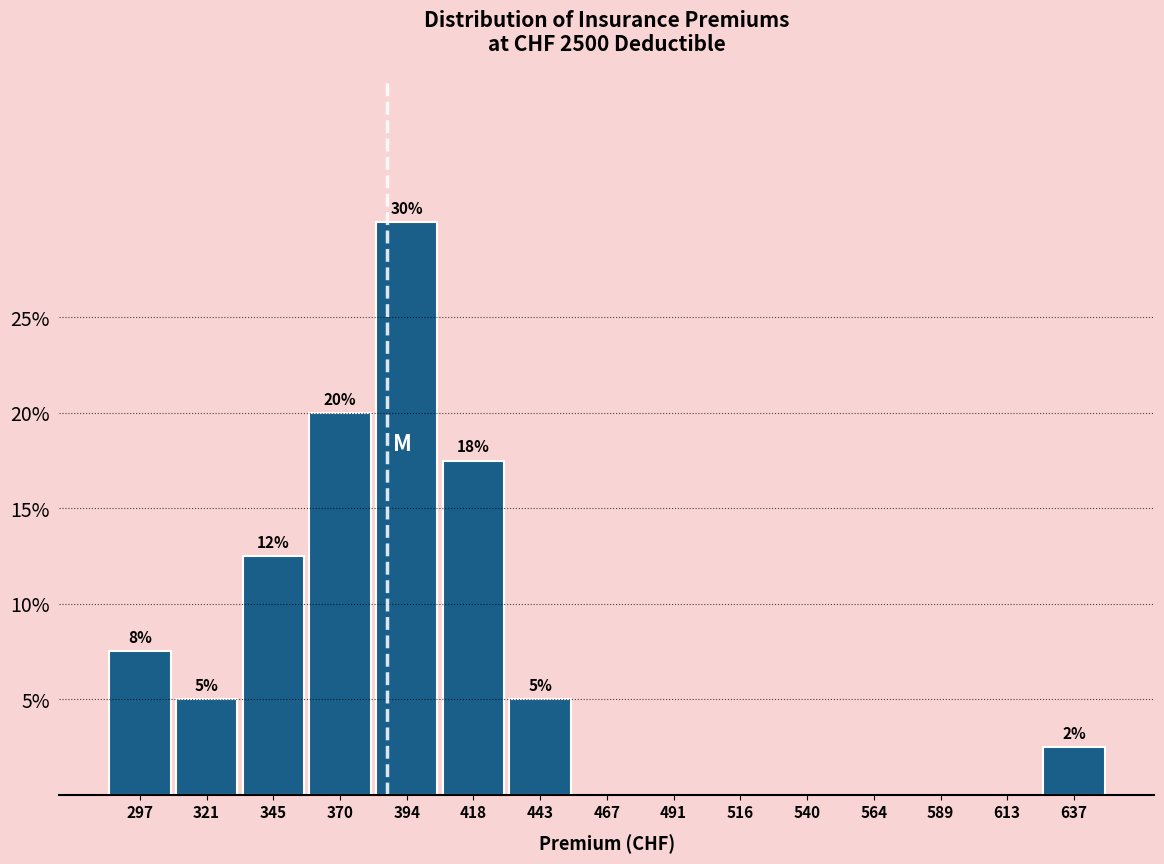

Which range on the x-axis has the tallest bar?

380 to 405